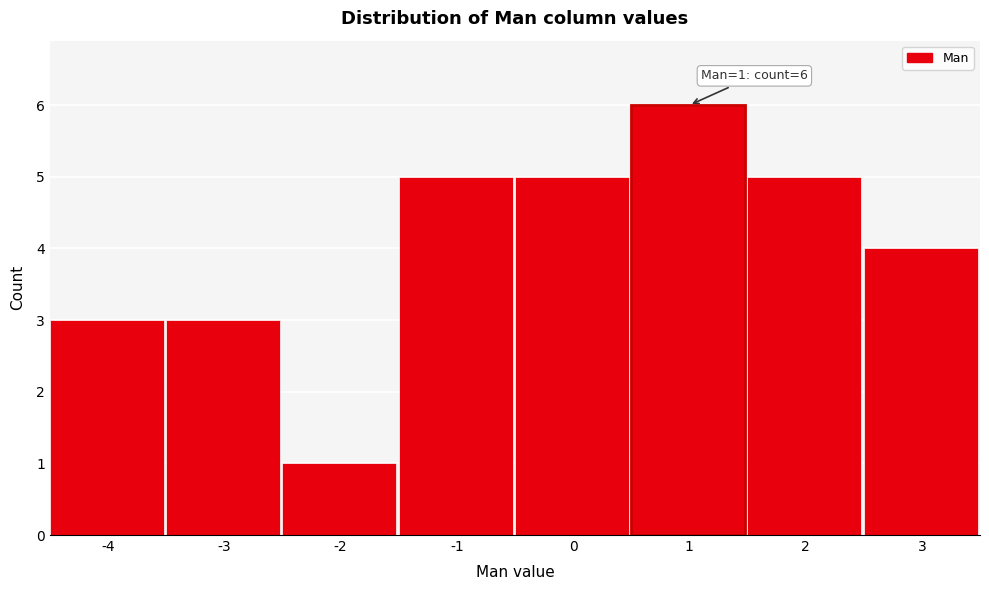

Reading right to left, list all the values displayed in this chart.

4	5	6	5	5	1	3	3